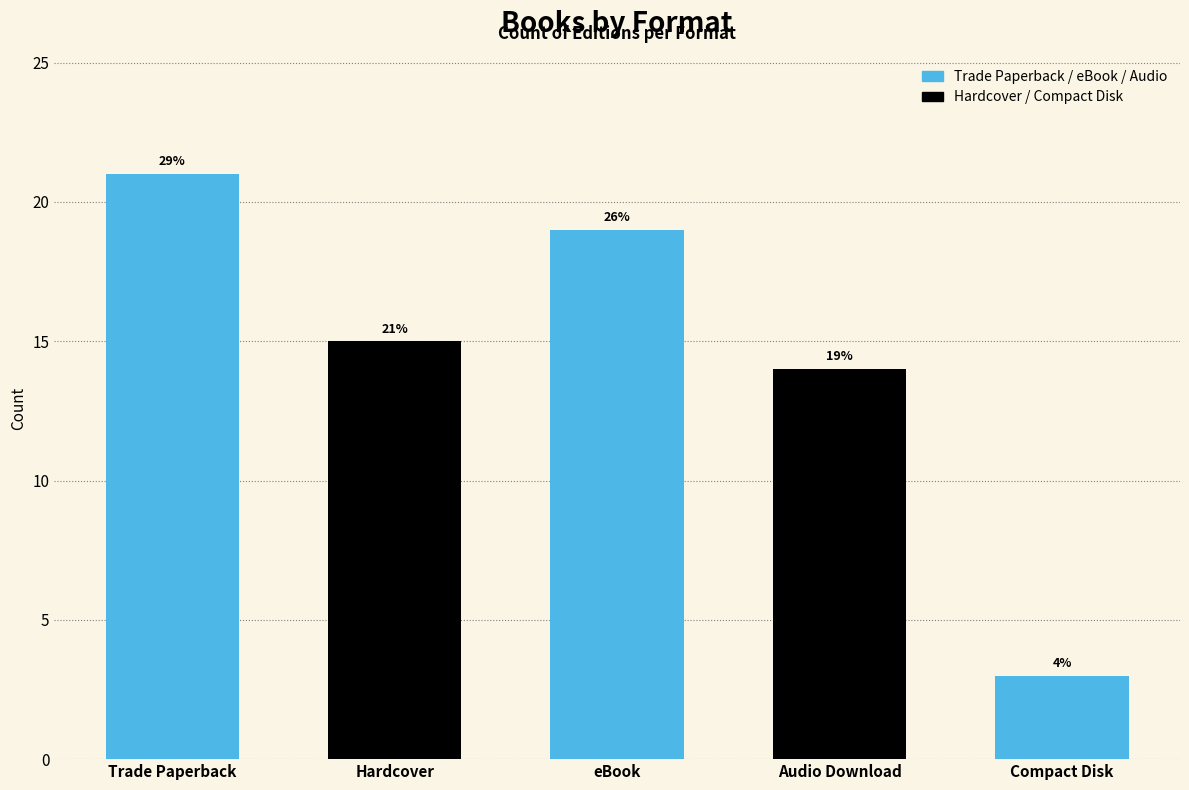

List the labels in order of value, smallest first.

Compact Disk, Audio Download, Hardcover, eBook, Trade Paperback